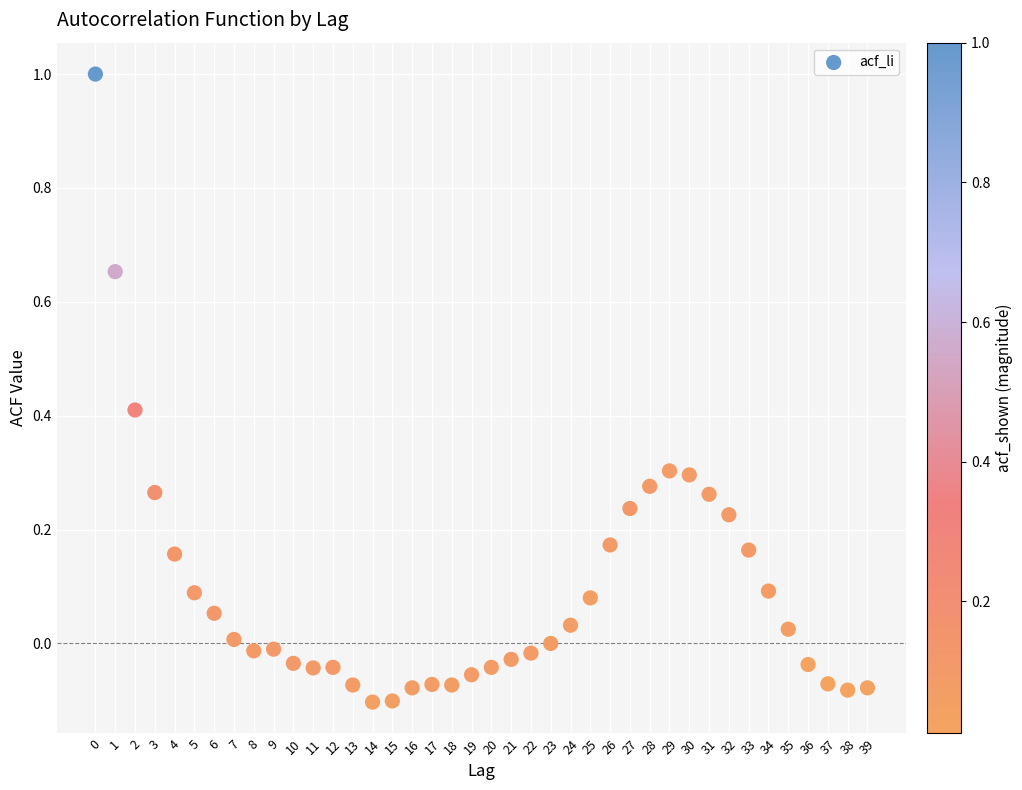

What is the range of Y values (max minus min)?

1.1